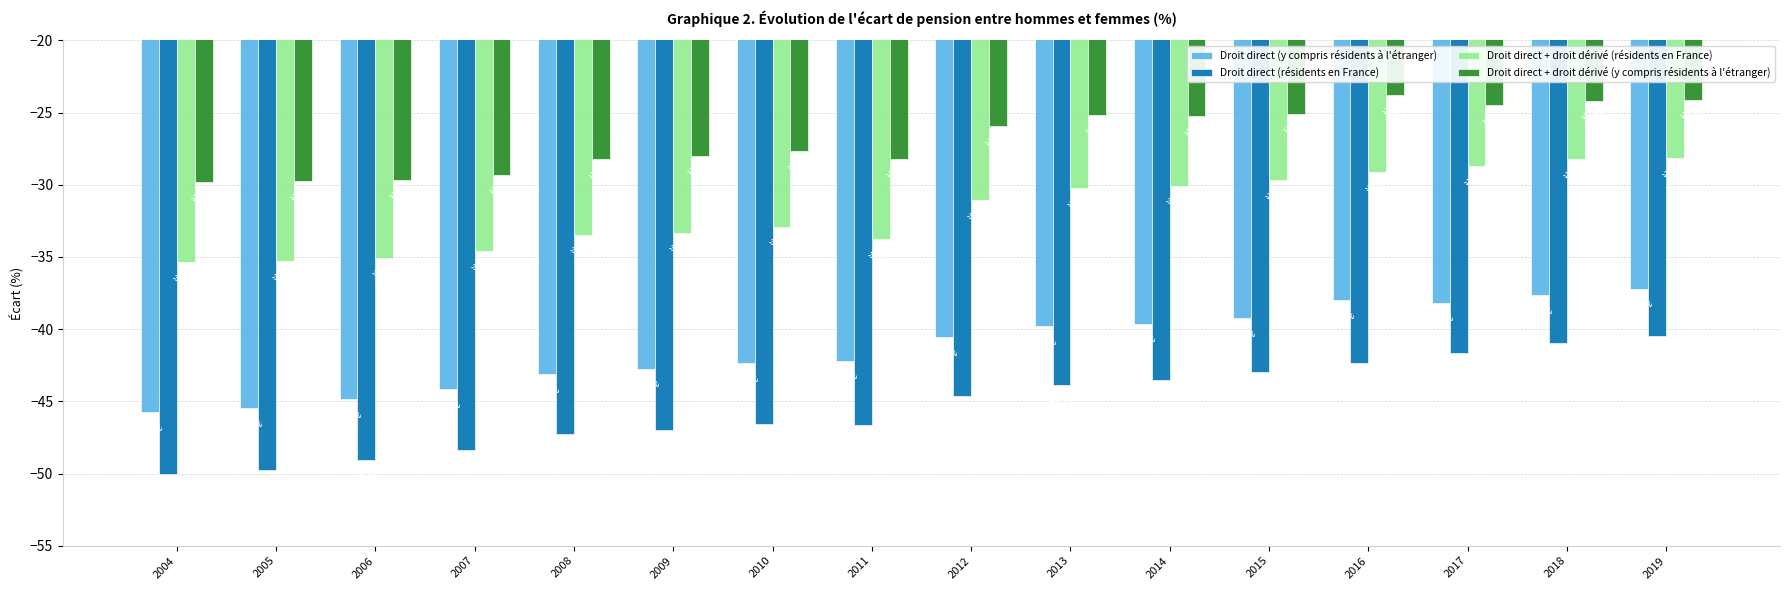

What is the minimum value for Droit direct (résidents en France)?

-50.1